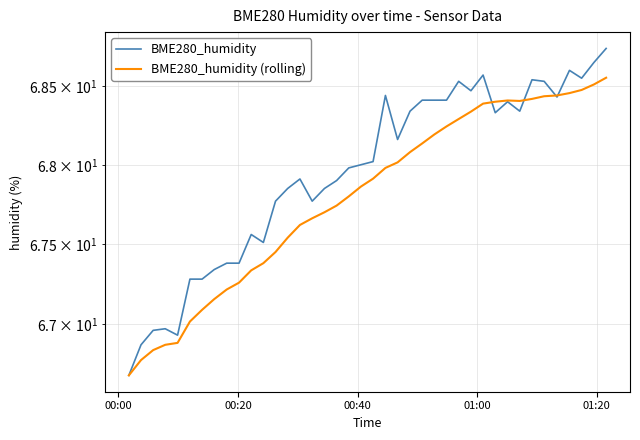

List the series in order of their peak value, lowest first.

BME280_humidity (rolling), BME280_humidity